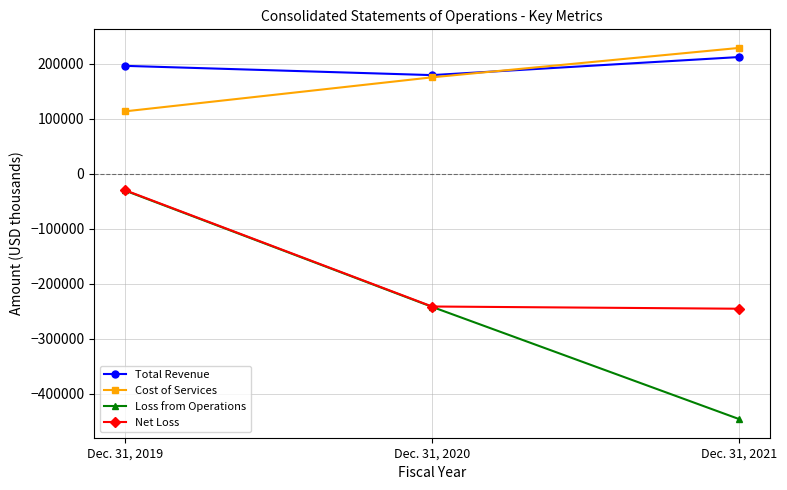

What is the difference between the maximum and minimum values in the Total Revenue series?

32873